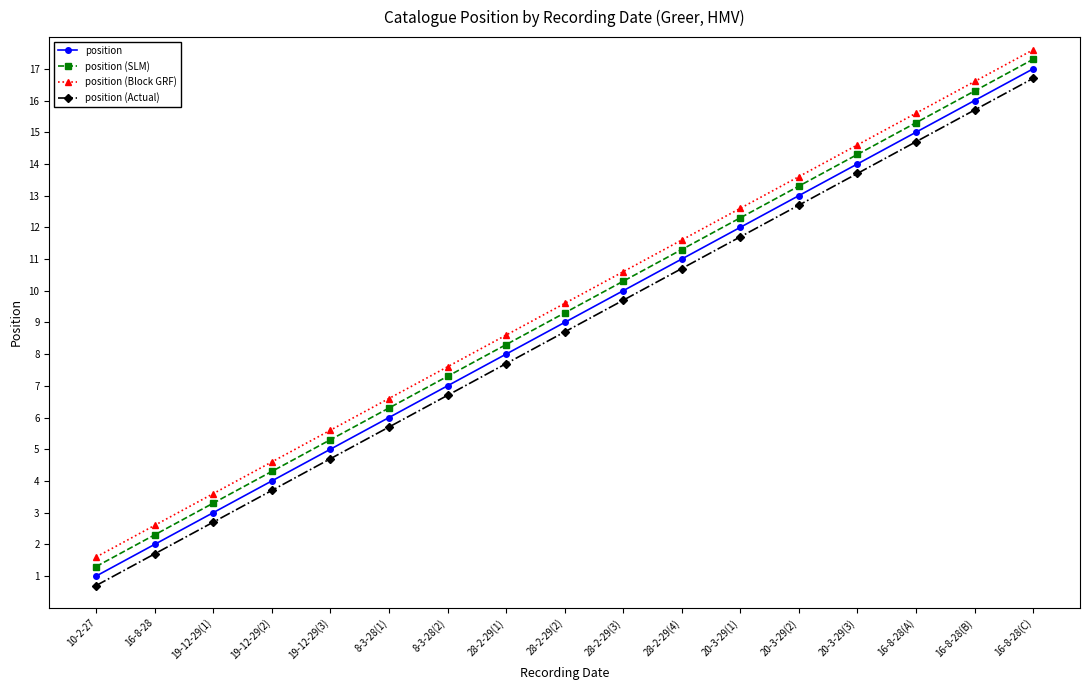

True or false: position (Block GRF) has more than 0 points higher than both neighbors.

False